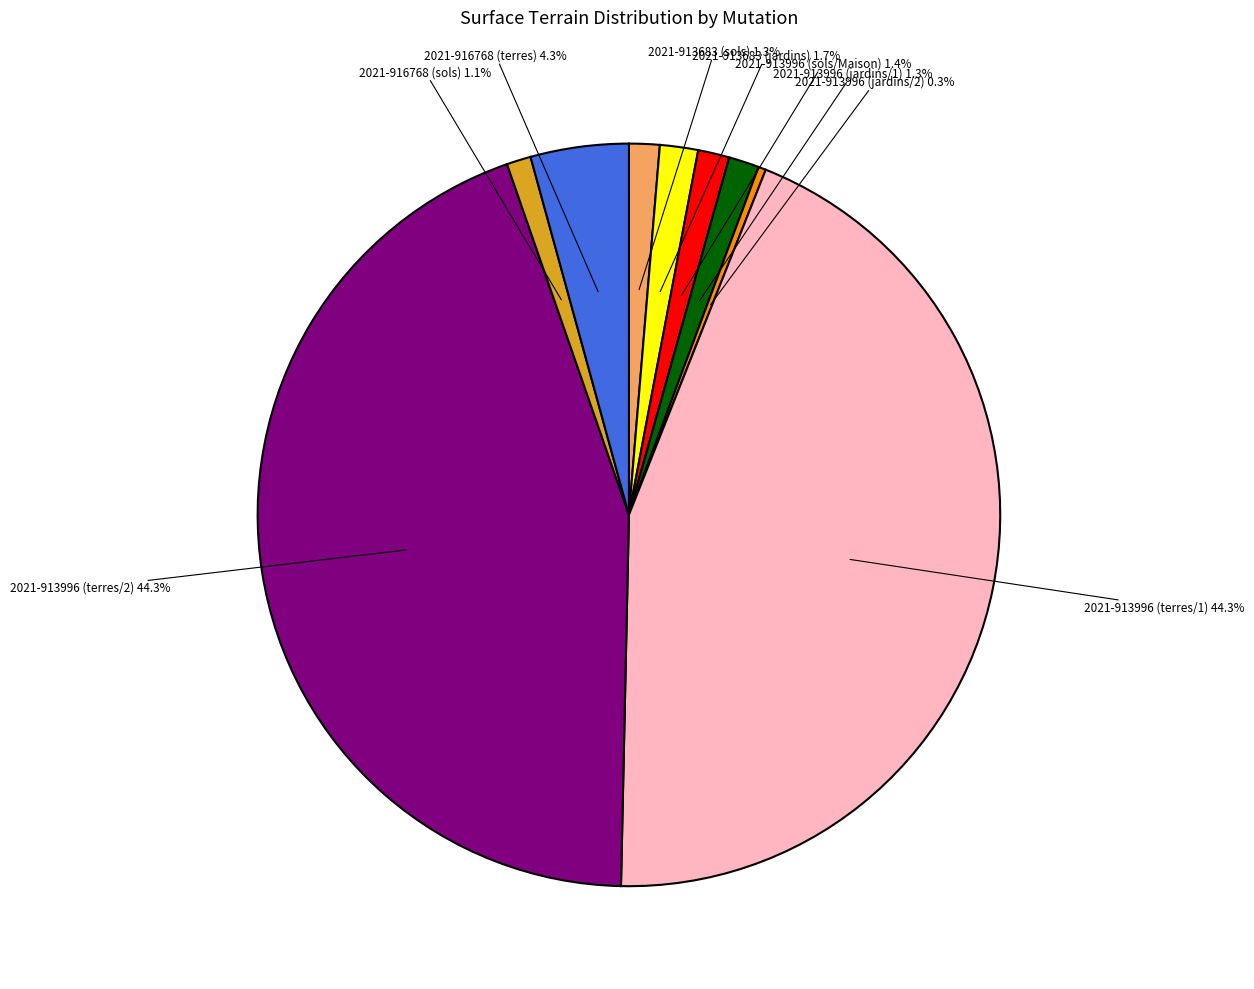

Combined, do 2021-913683 (sols) and 2021-913996 (sols/Maison) account for over 50%?

No